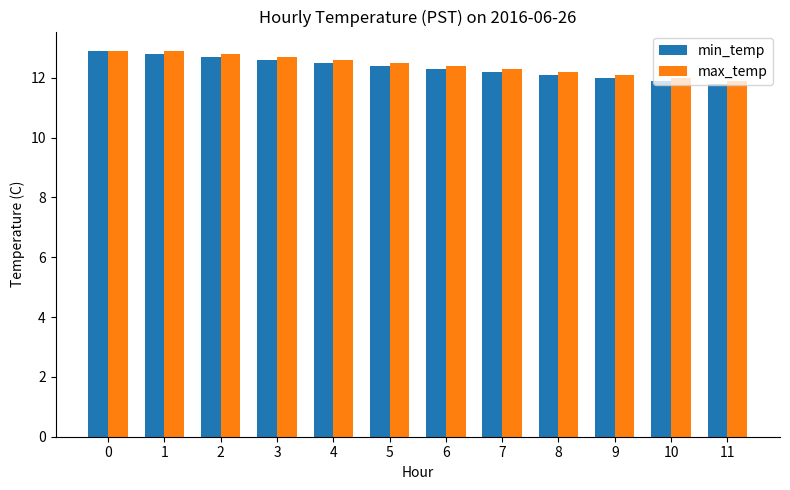

What is the difference between the highest and lowest values at 11?

0.1